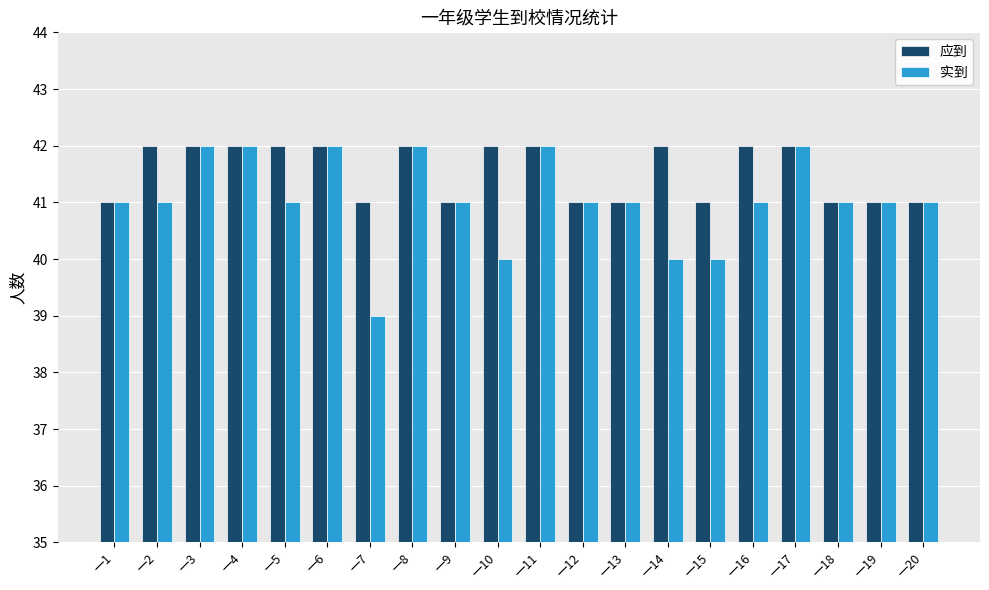

Which series has the largest total across all categories?

应到